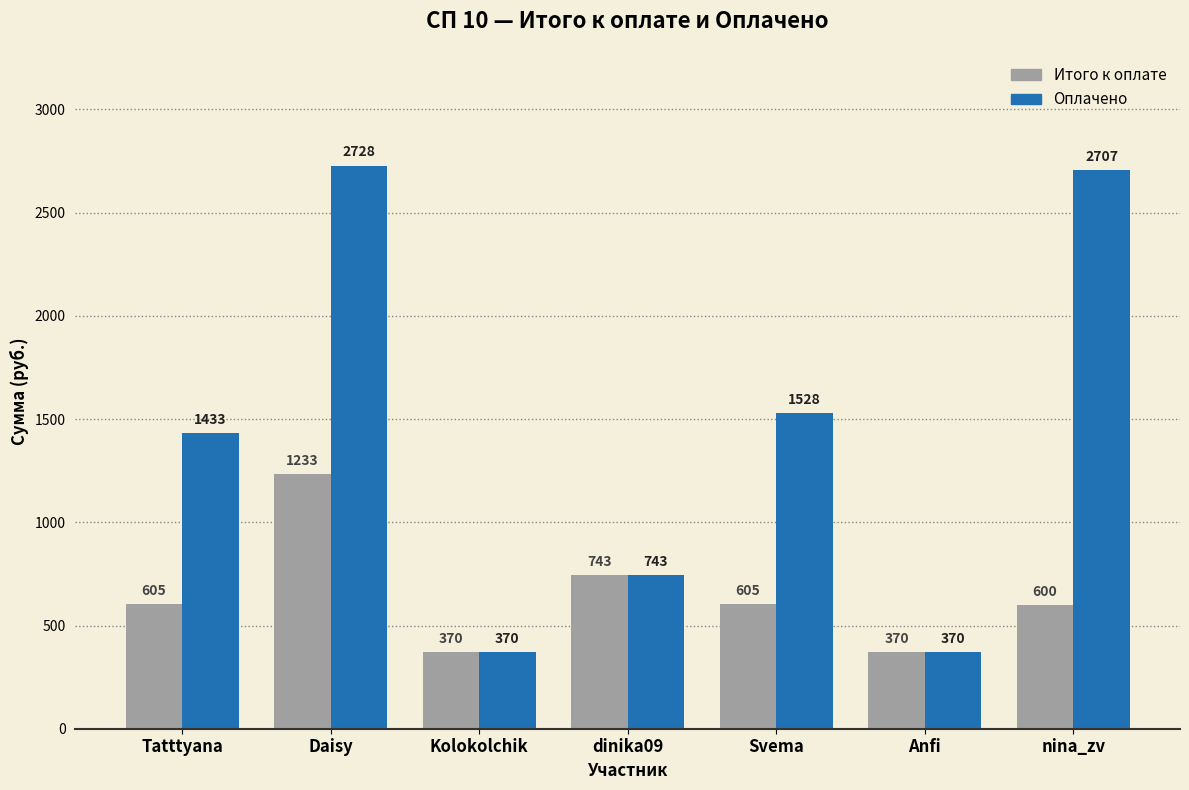

At which category is the sum across all series the highest?

Daisy